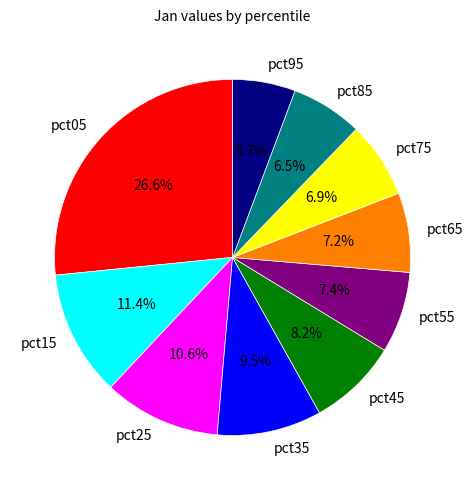

How many slices are in this pie chart?

10